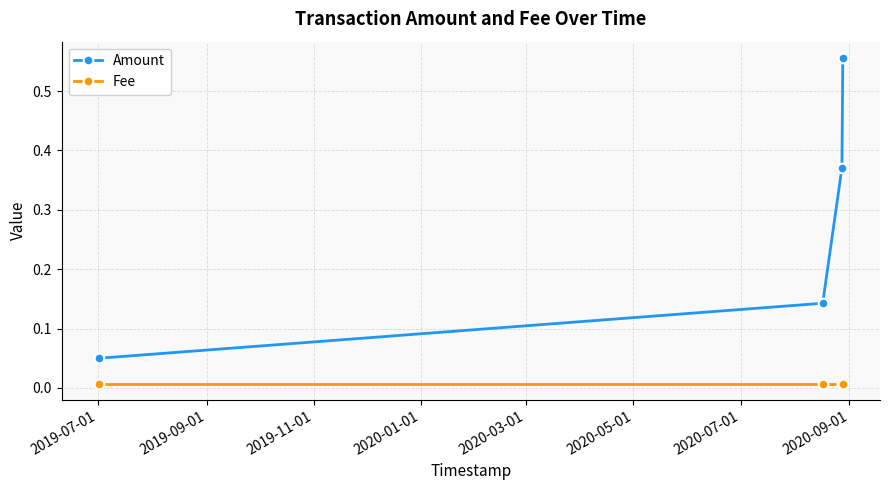

At how many categories does at least one series exceed 0?

4